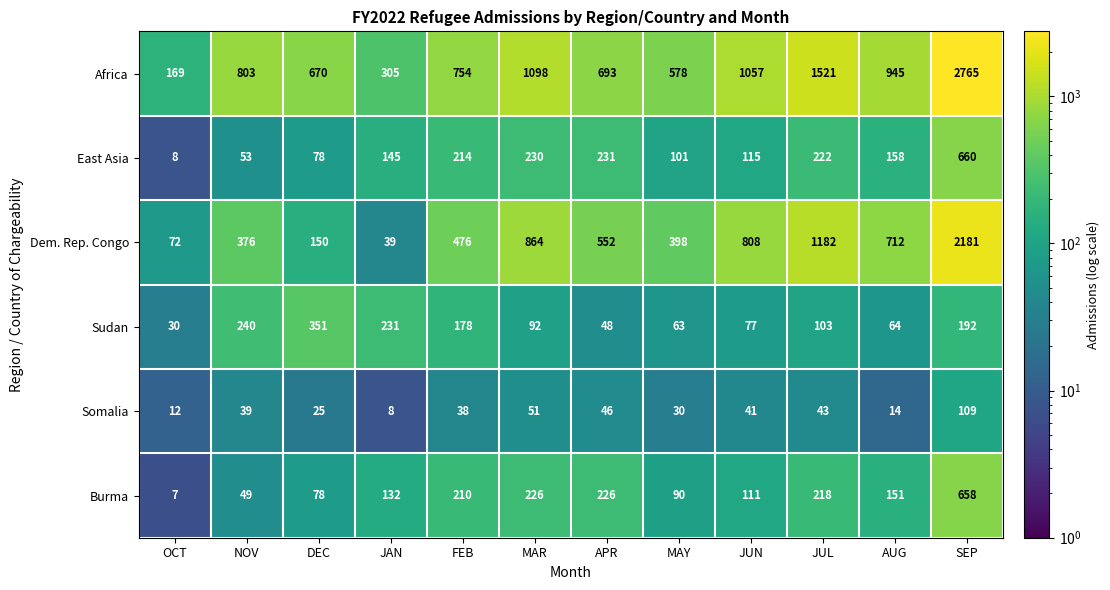

At which label is Somalia closest to 58?

MAR